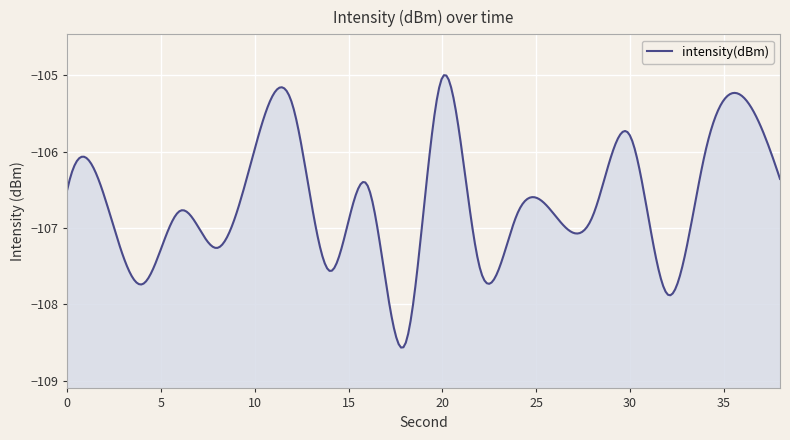

How many lines are shown in the chart?

1